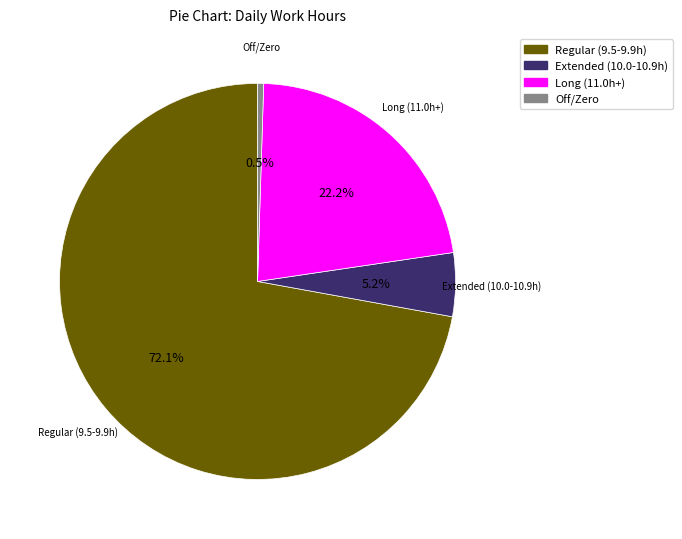

How many slices are in this pie chart?

4